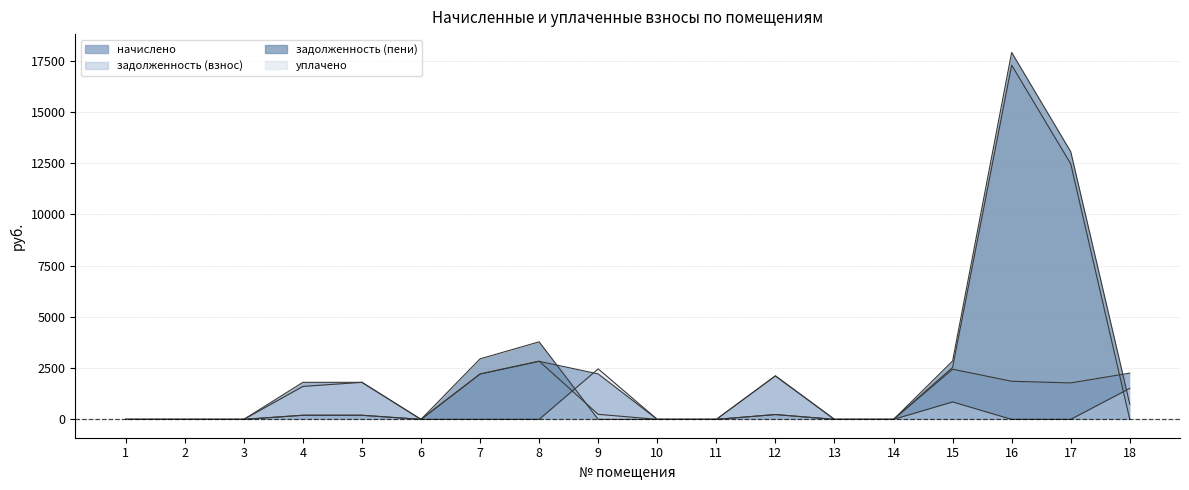

What is the maximum value shown in the chart?

17905.4